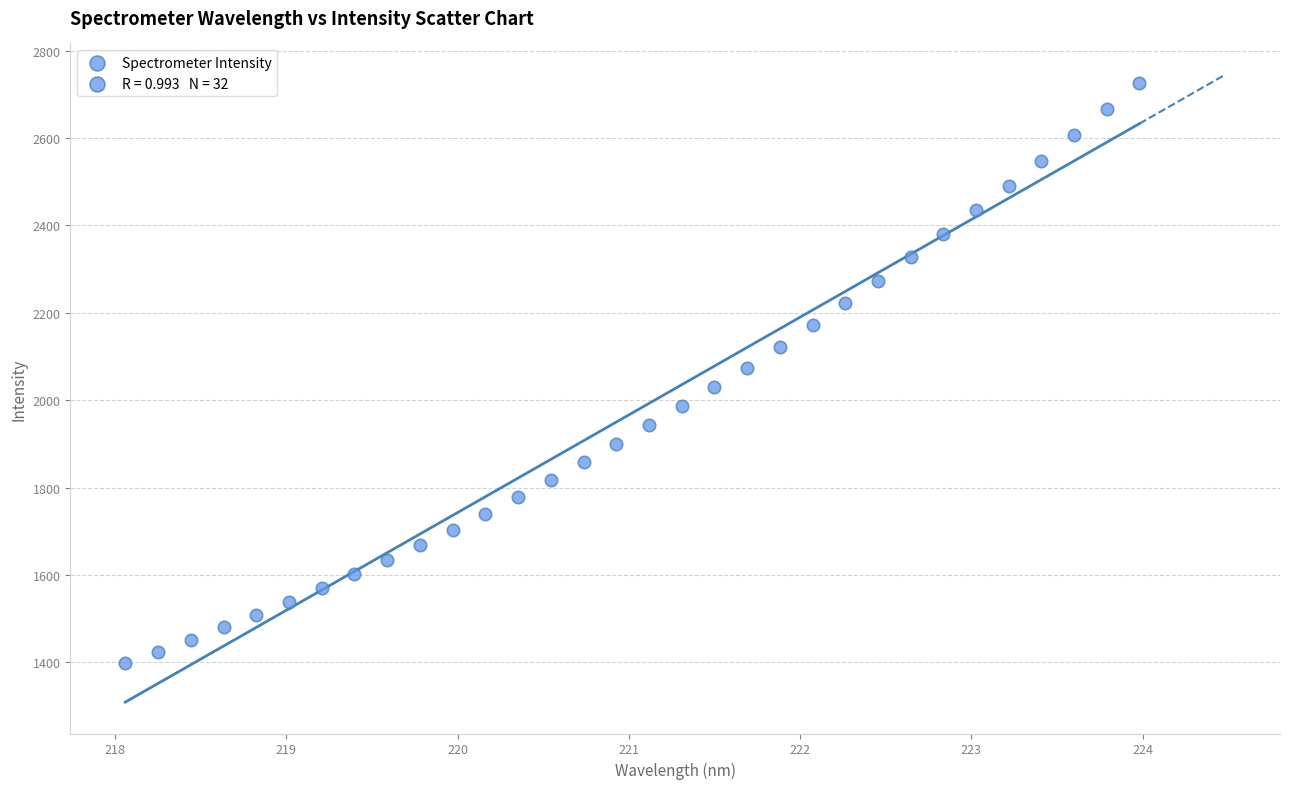

What is the range of X values (max minus min)?

5.9